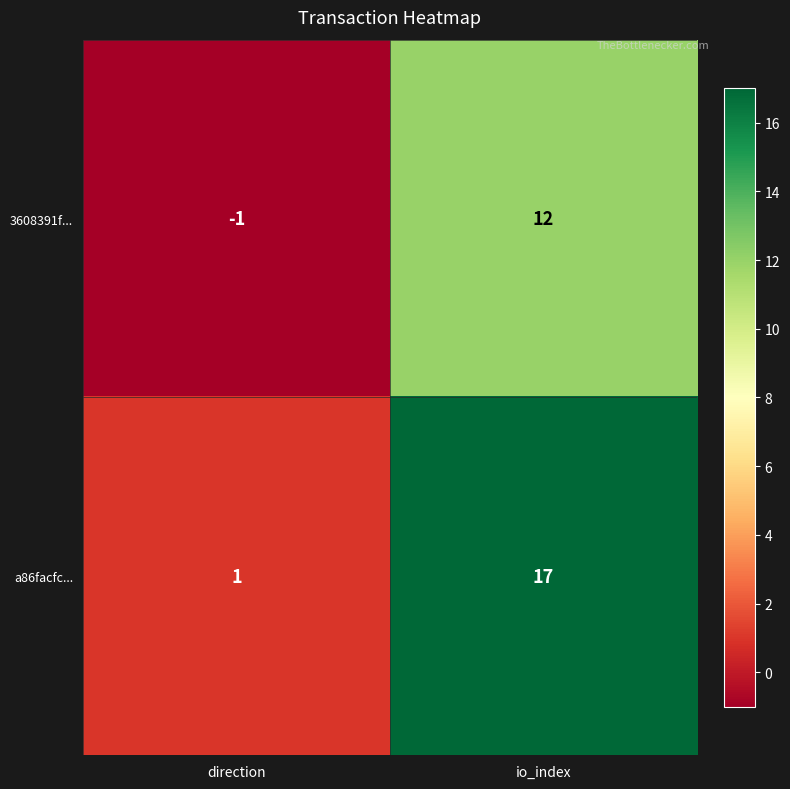

At direction, list the series in order from smallest to largest.

3608391f..., a86facfc...